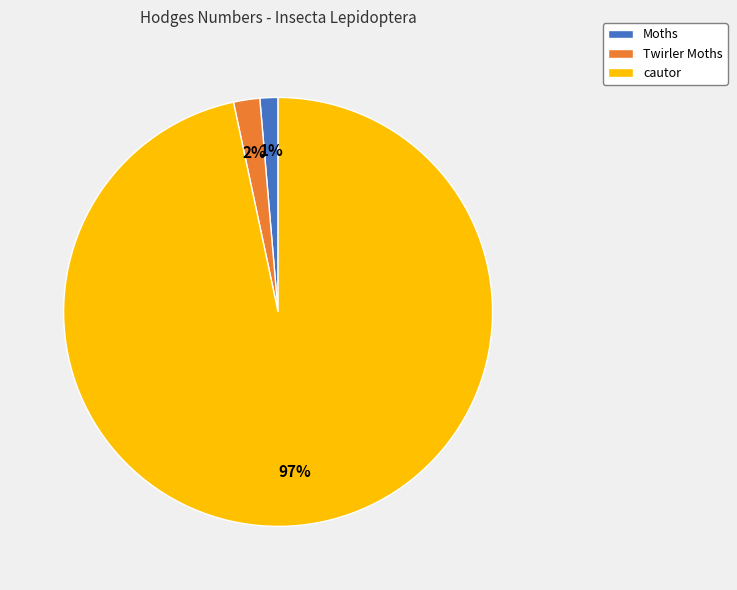

How many slices are in this pie chart?

3